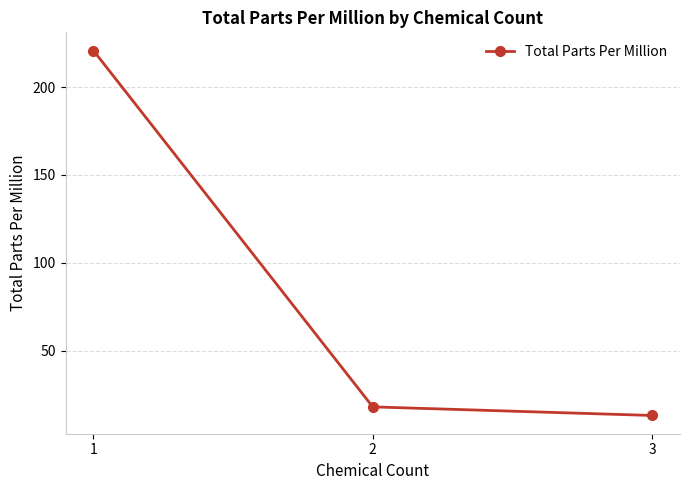

List the labels in order of value, largest first.

1, 2, 3